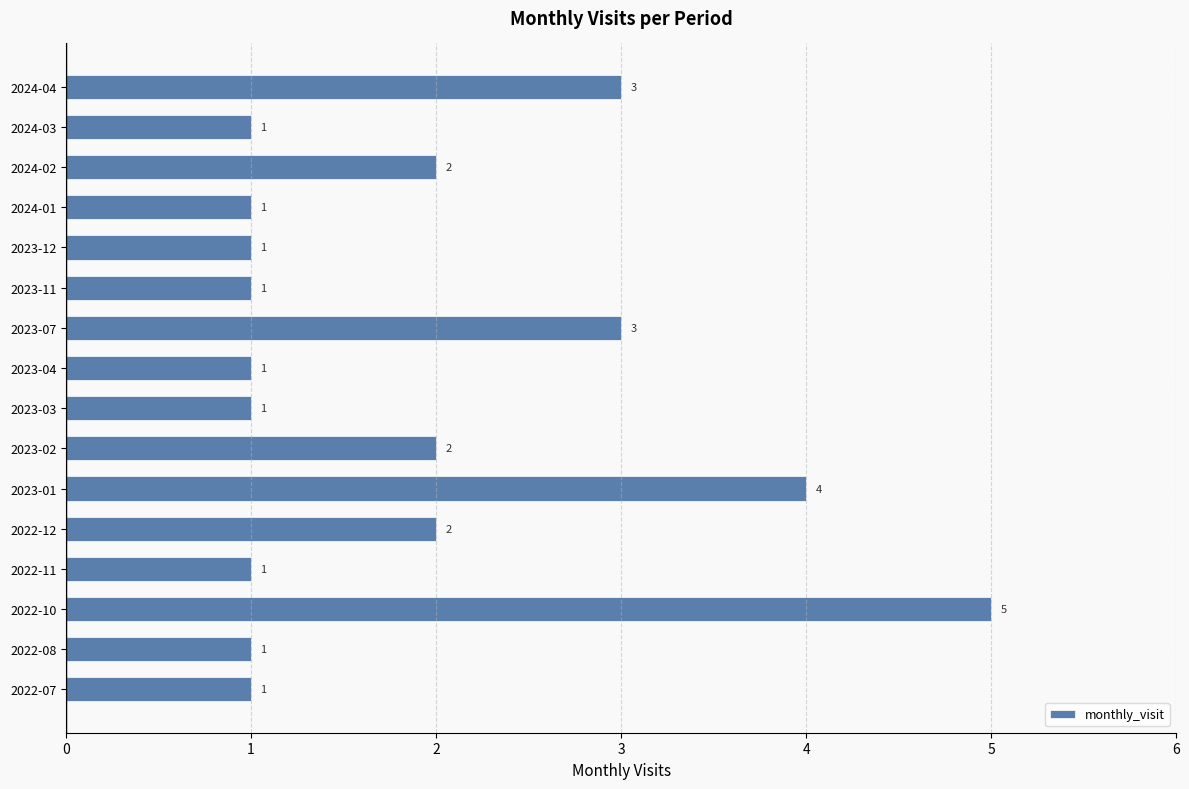

Approximately how many times larger is the value at 2024-02 compared to 2022-08?

2.0